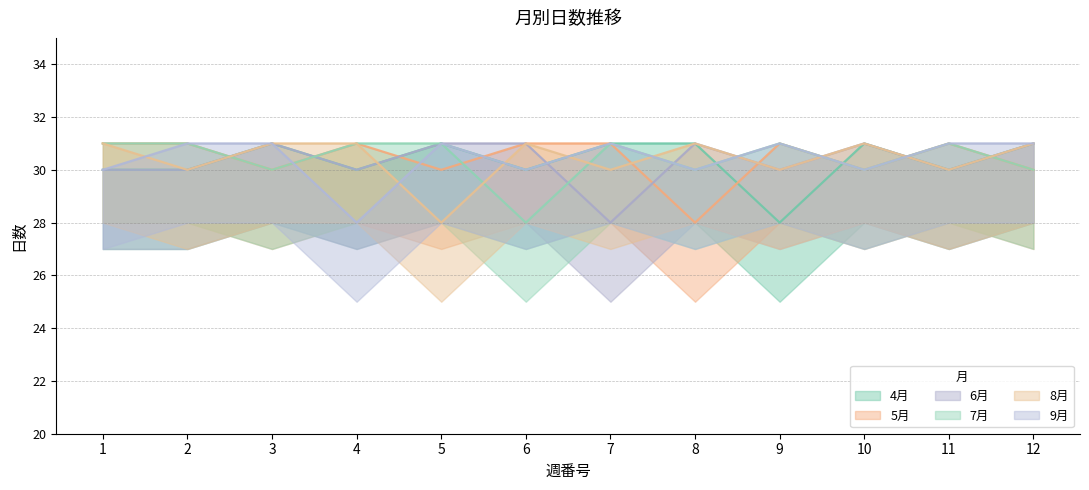

Reading left to right, extract all data points from this chart.

4月: 30	30	31	30	31	30	31	31	28	31	30	31
5月: 31	31	30	31	30	31	31	28	31	30	31	30
6月: 30	30	31	30	31	31	28	31	30	31	30	31
7月: 31	31	30	31	31	28	31	30	31	30	31	30
8月: 31	30	31	31	28	31	30	31	30	31	30	31
9月: 30	31	31	28	31	30	31	30	31	30	31	31